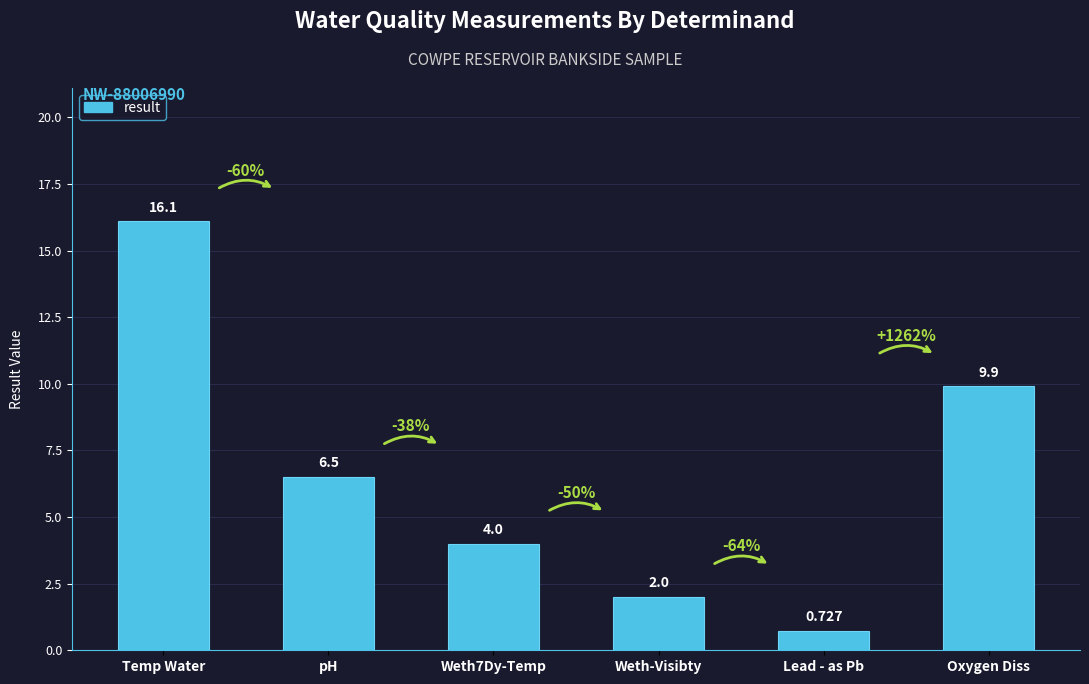

Count the number of data series in this chart.

1